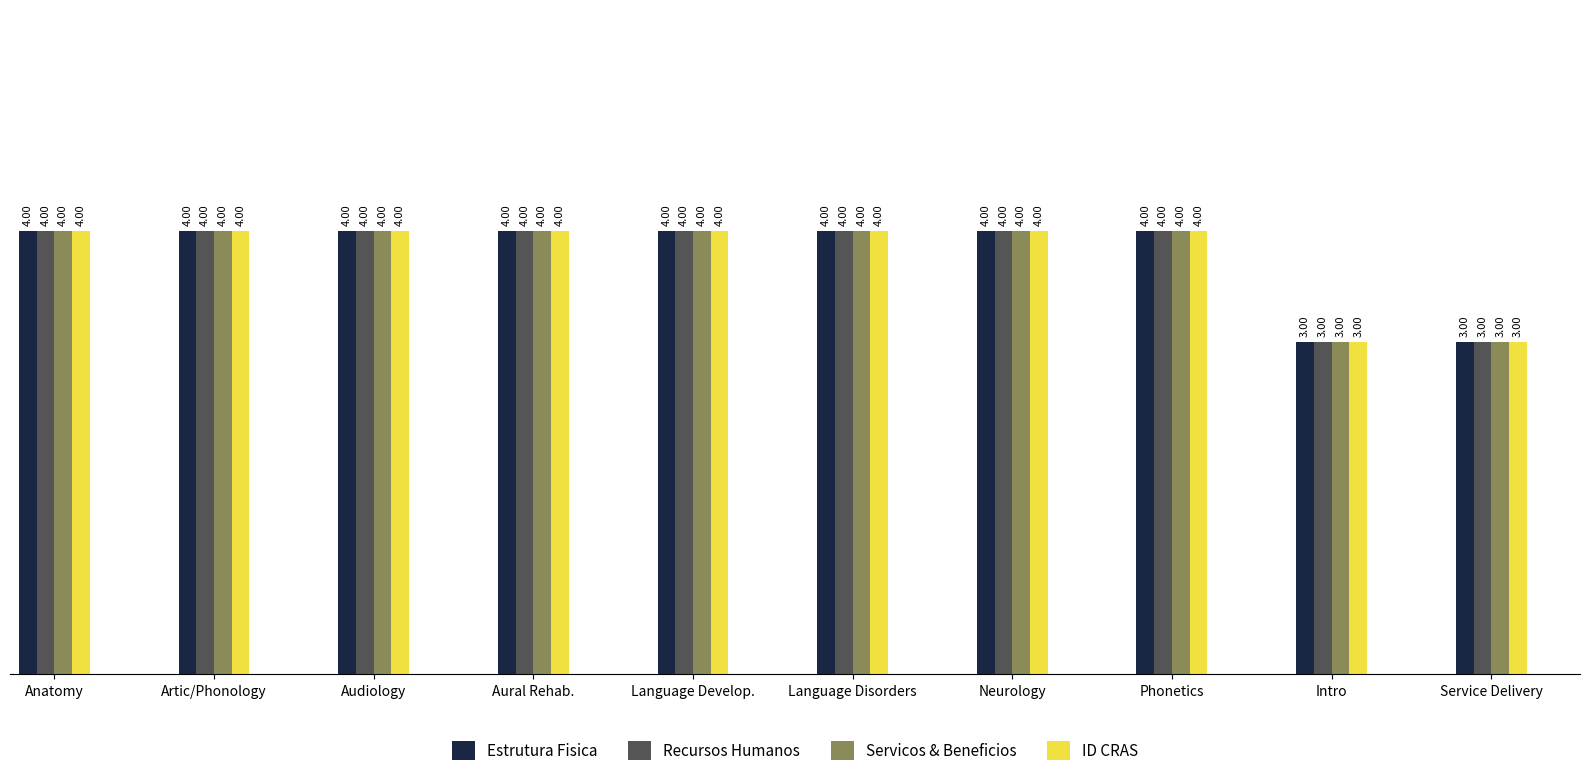

What is the label of the 9th bar from the left?

Intro